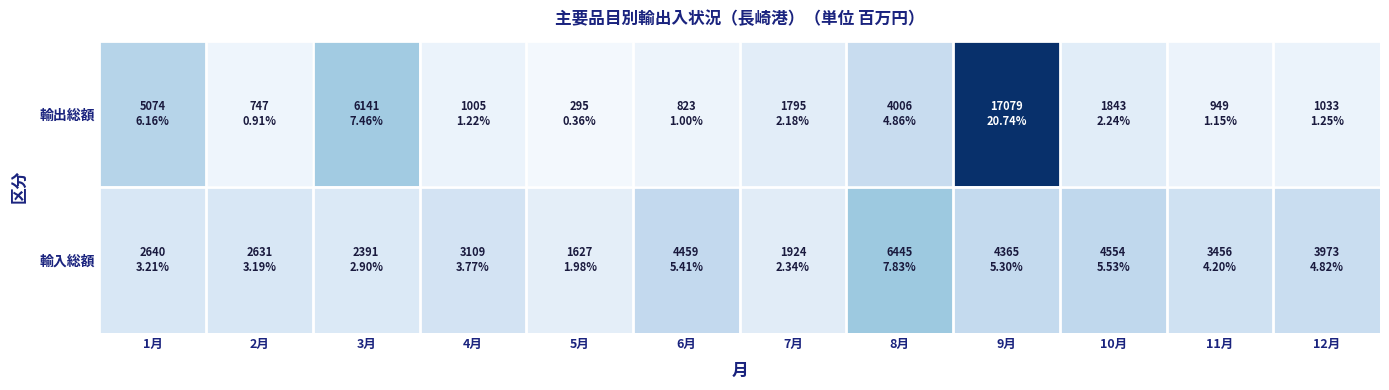

At how many categories does at least one series exceed 11266?

1